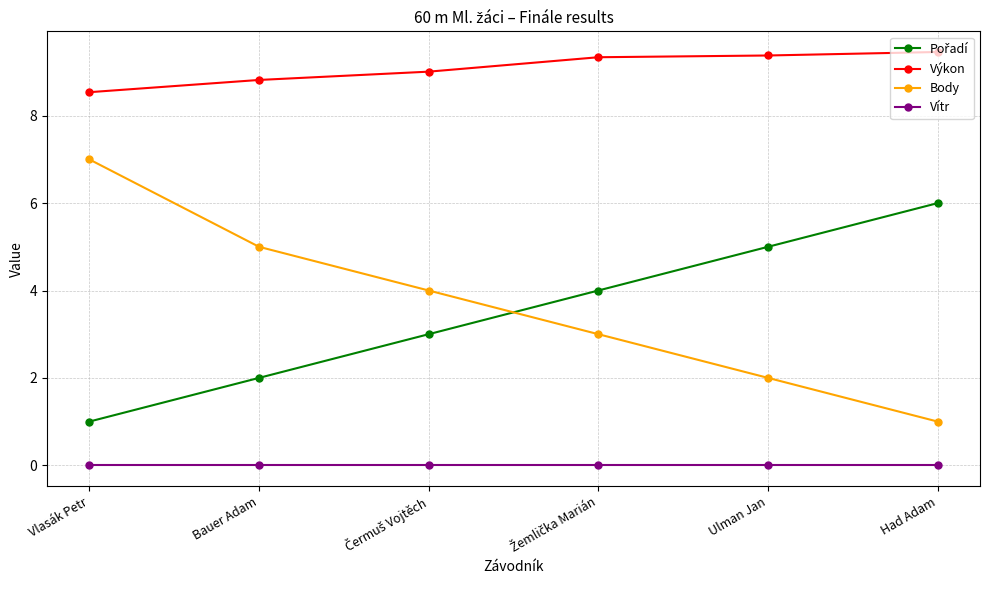

Which series has the largest total across all categories?

Výkon